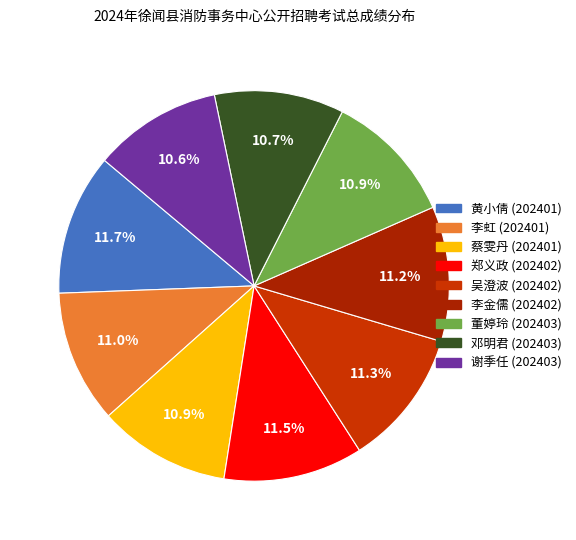

True or false: 李虹 accounts for 46% of the total.

False